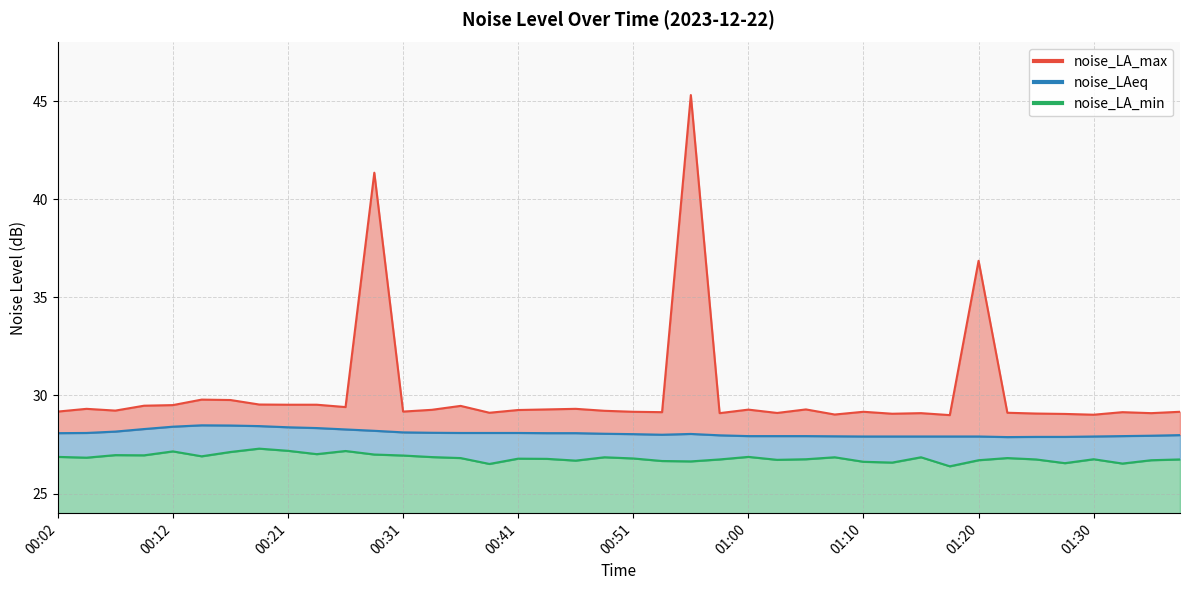

Does the chart have visible grid lines?

Yes